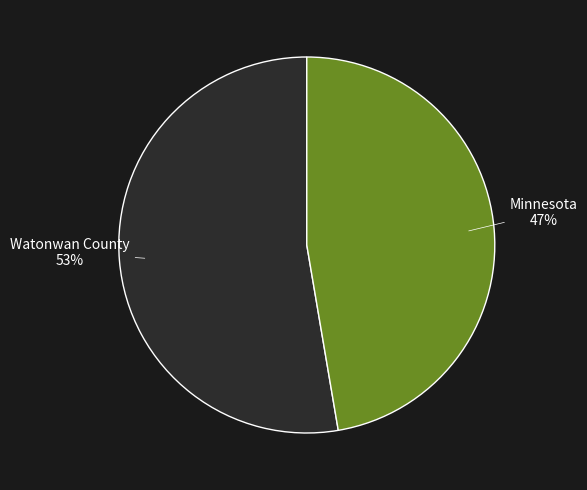

Which category has the smallest portion of the pie?

Minnesota